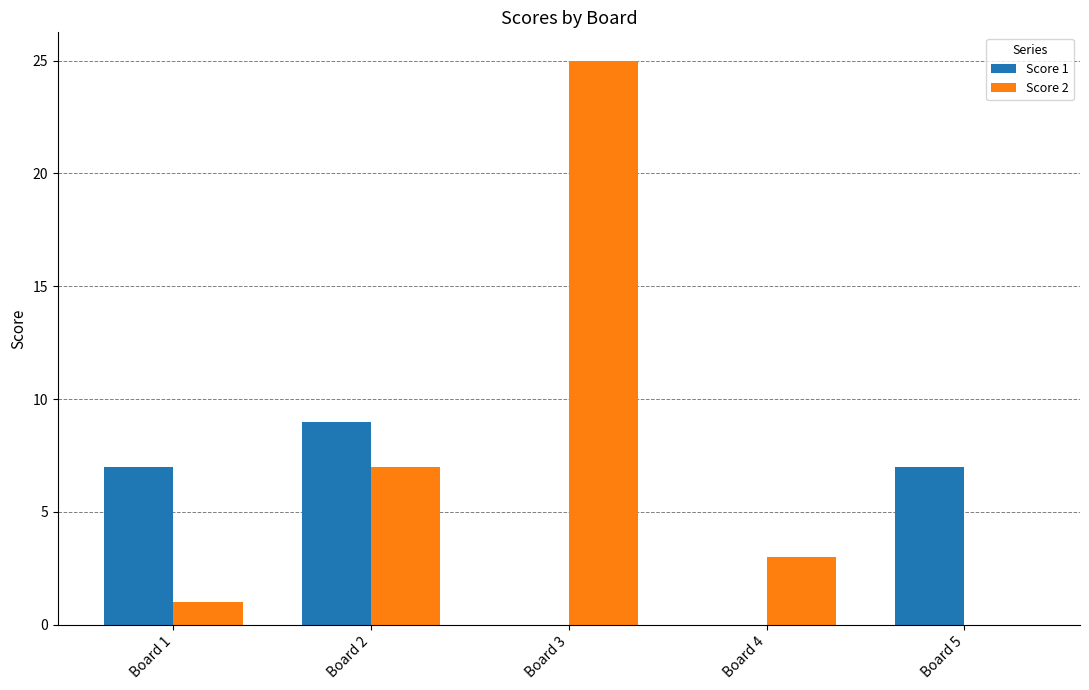

At which category is the sum across all series the highest?

Board 3